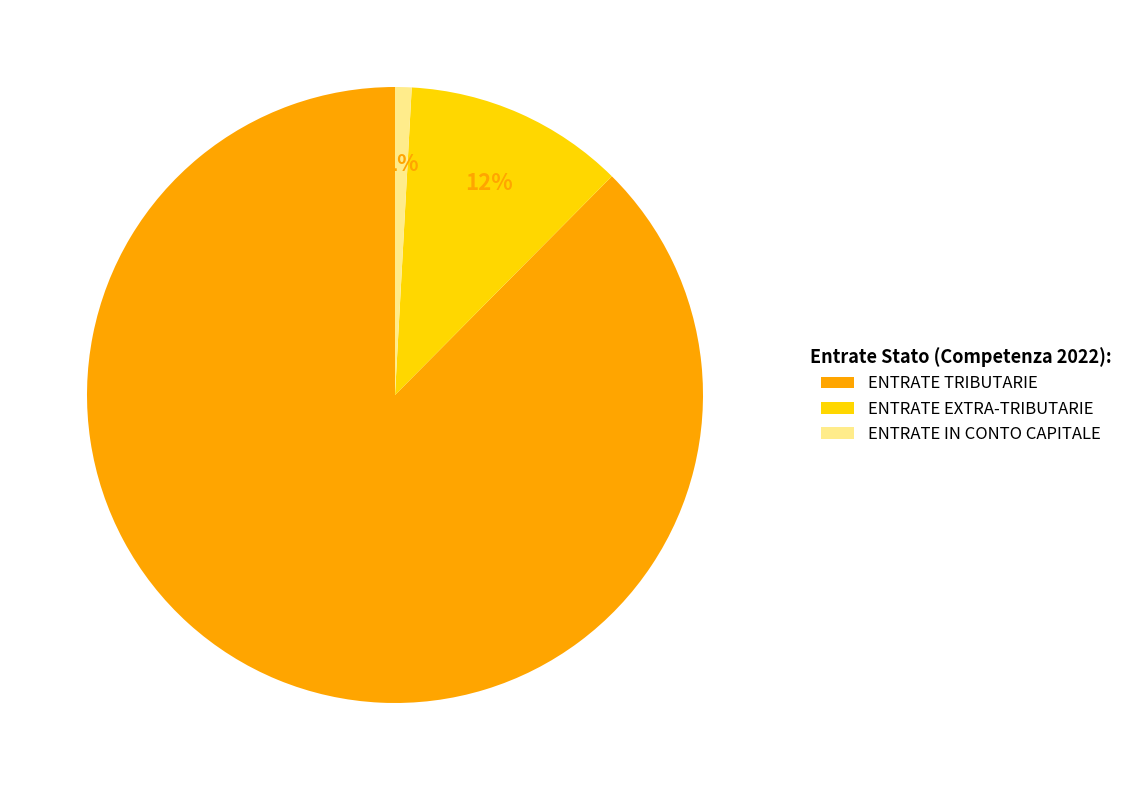

To the nearest percent, what portion does ENTRATE IN CONTO CAPITALE represent?

1%